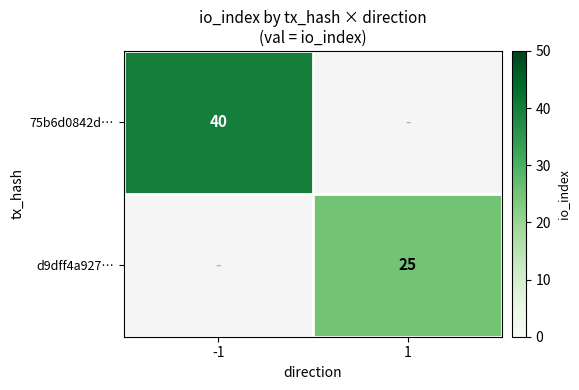

Is it true that d9dff4a927… equals 25 at 1?

True